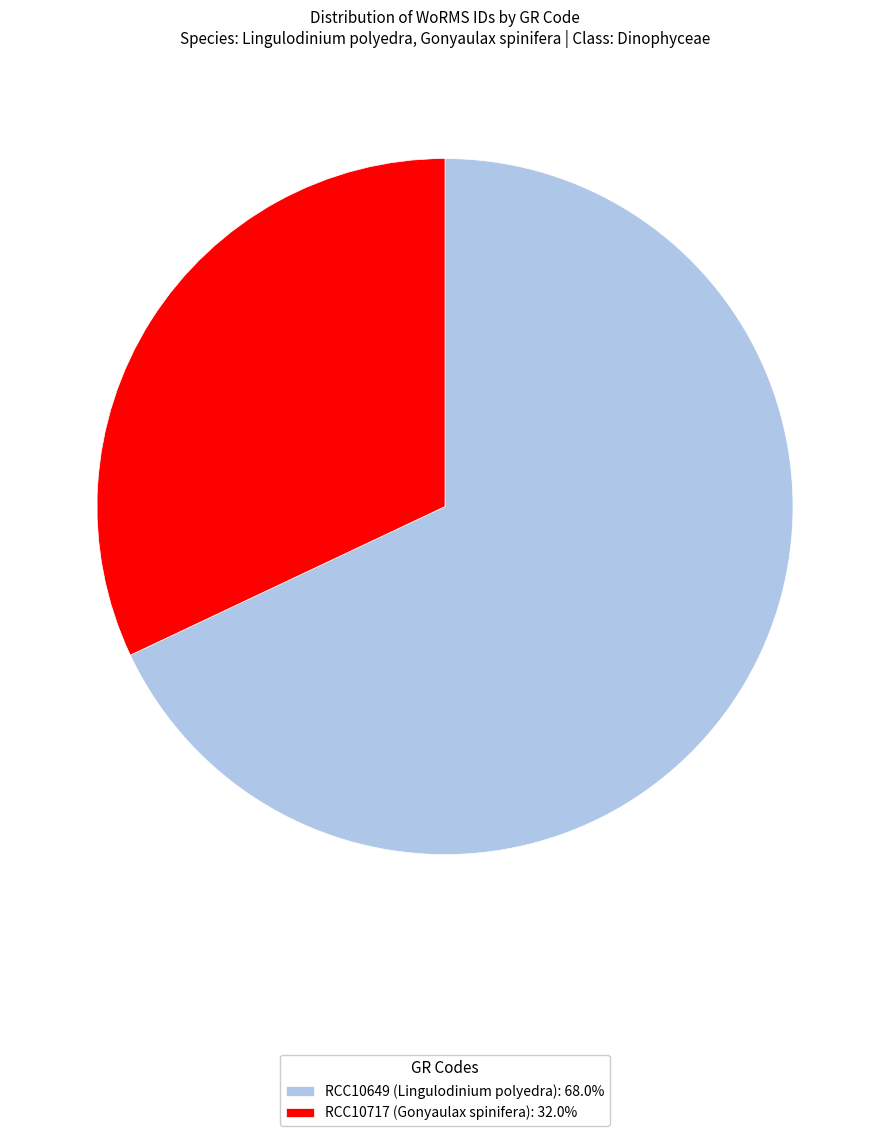

Which category has the biggest portion of the pie?

RCC10649 (Lingulodinium polyedra)